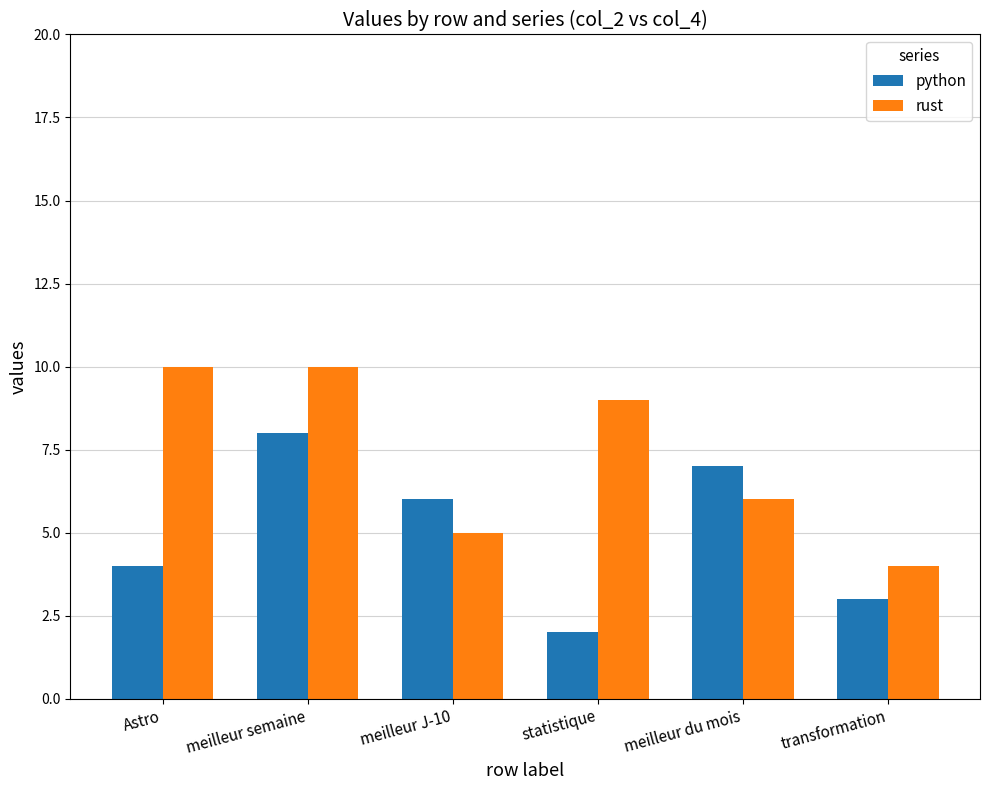

At which category is the sum across all series the highest?

meilleur semaine